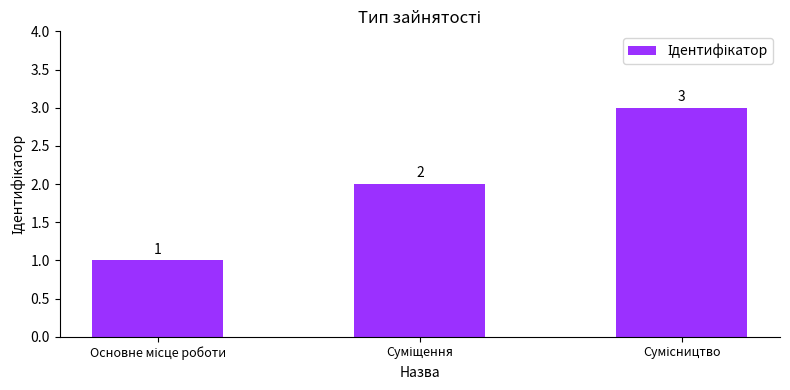

What is the greatest value displayed?

3